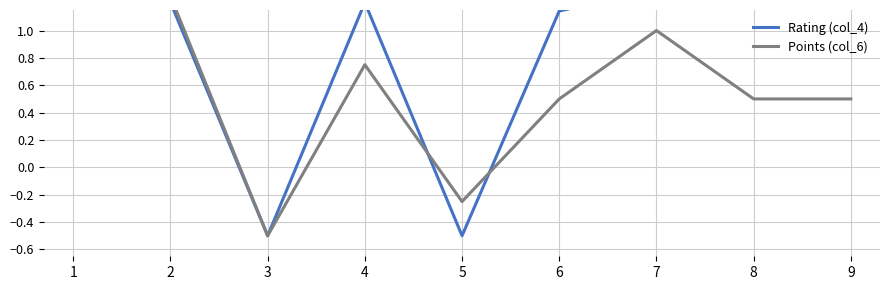

Count the number of categories in the chart.

9